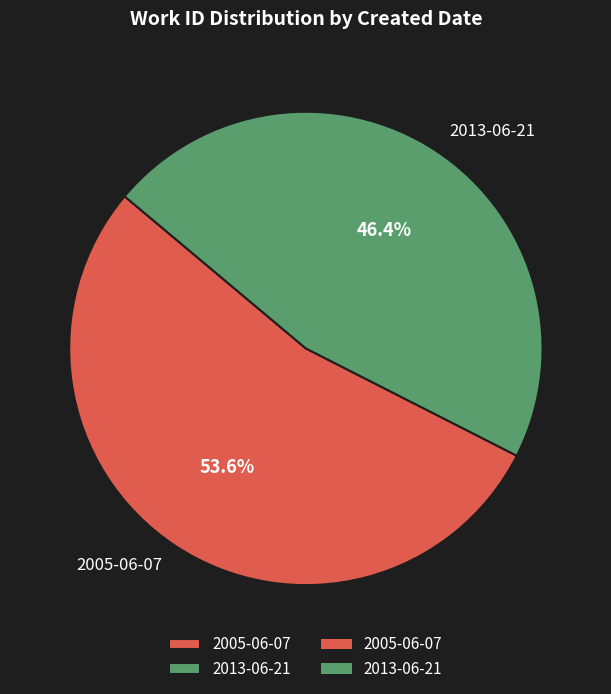

What is the ratio of the value at 2005-06-07 to the value at 2013-06-21?

1.2